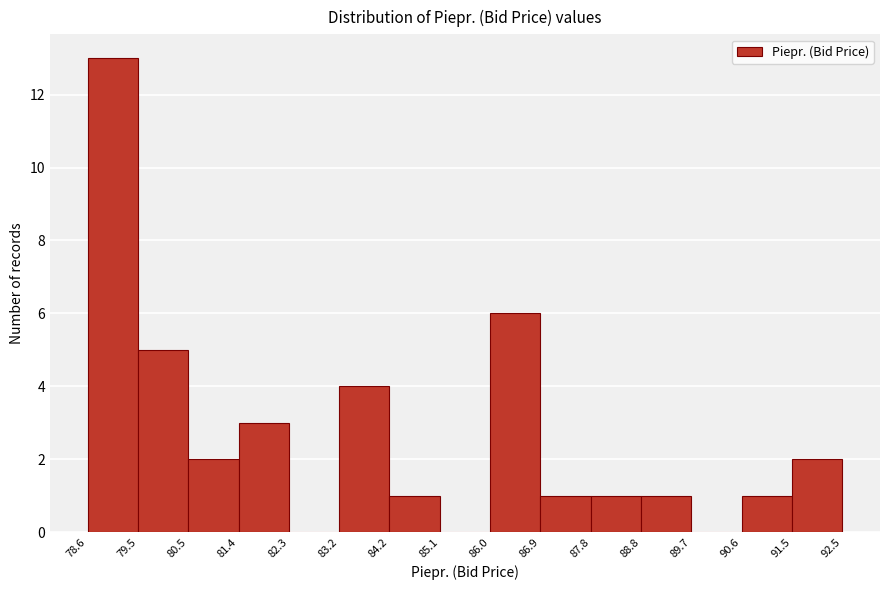

How tall is the bar that spans 83.2 to 84.2 on the x-axis? The values are not printed on the chart, so give them approximately, as read against the axis.

4